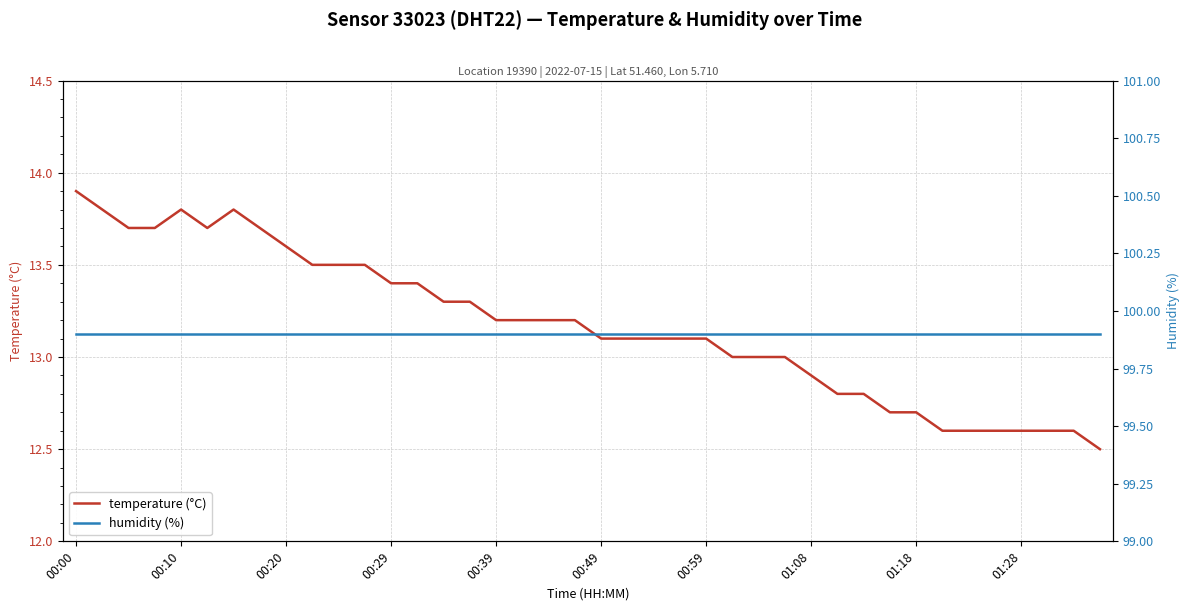

What is the minimum value shown in the chart?

12.5